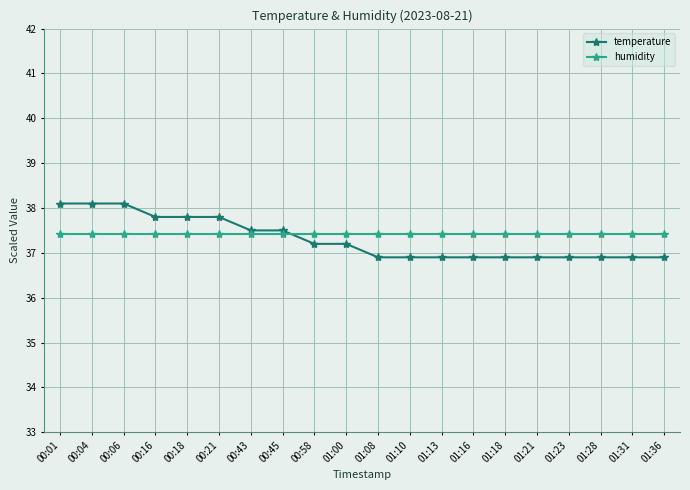

What is the spread (max minus min) of values at 00:45?

0.1